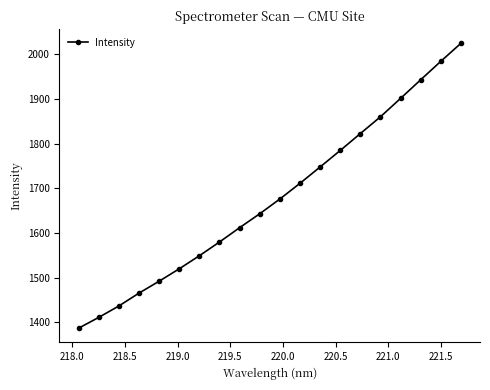

True or false: the data has more than 0 interior local peaks.

False